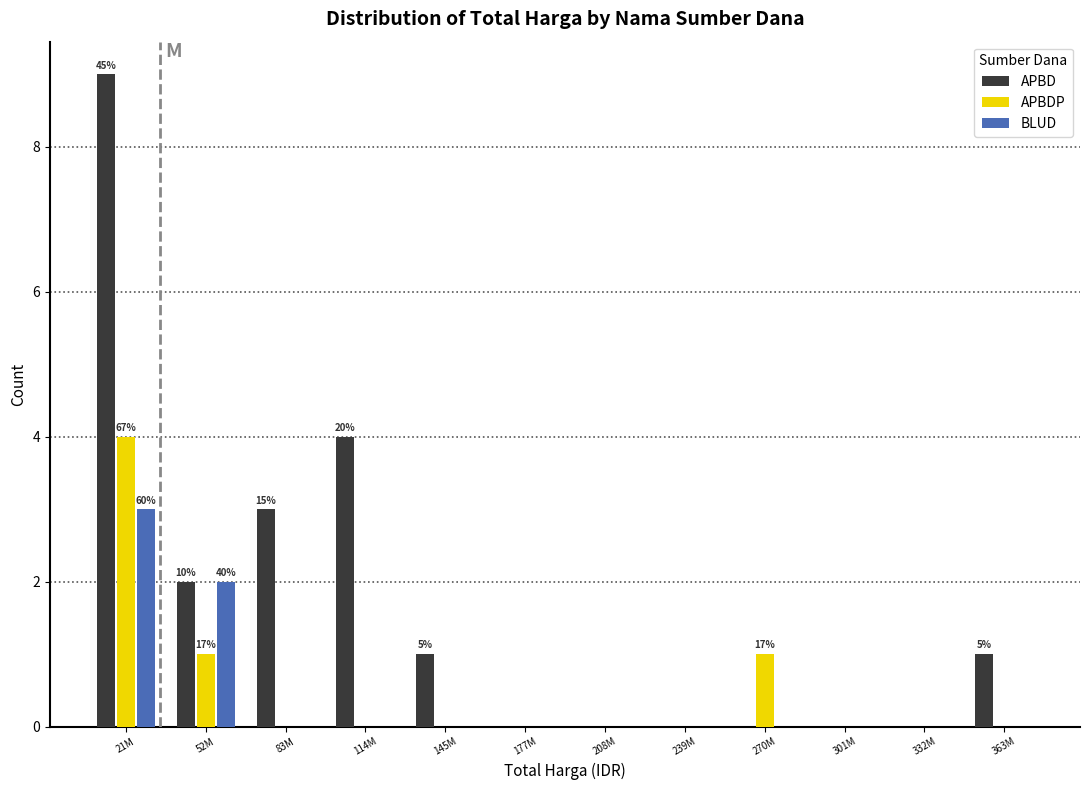

What is the sum of the APBDP values at 332M and 21M?

4